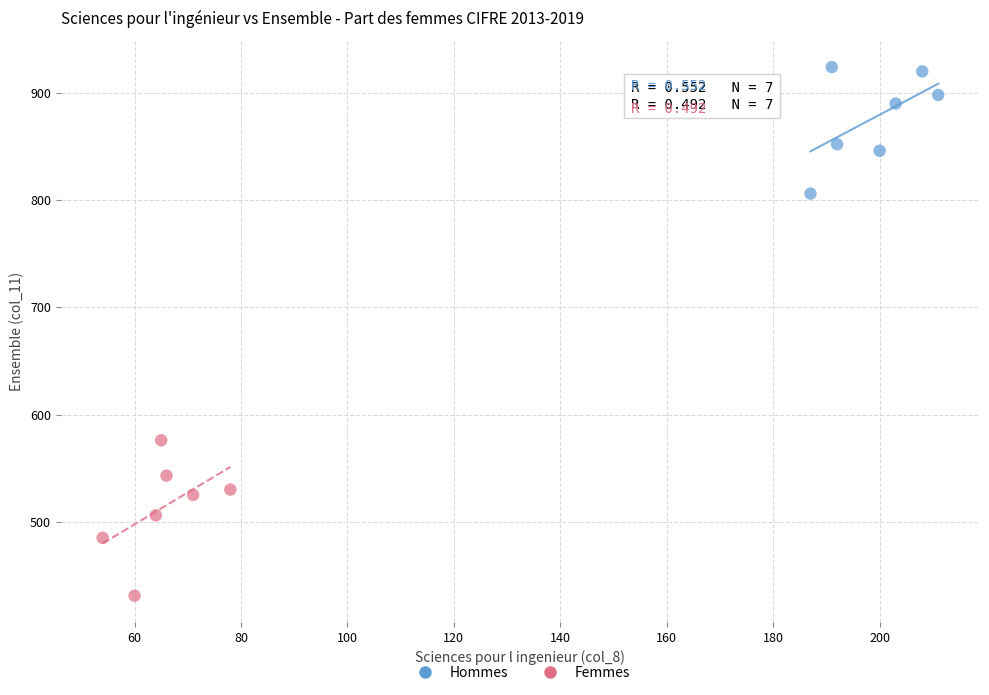

Which series reaches the minimum Y coordinate?

Femmes